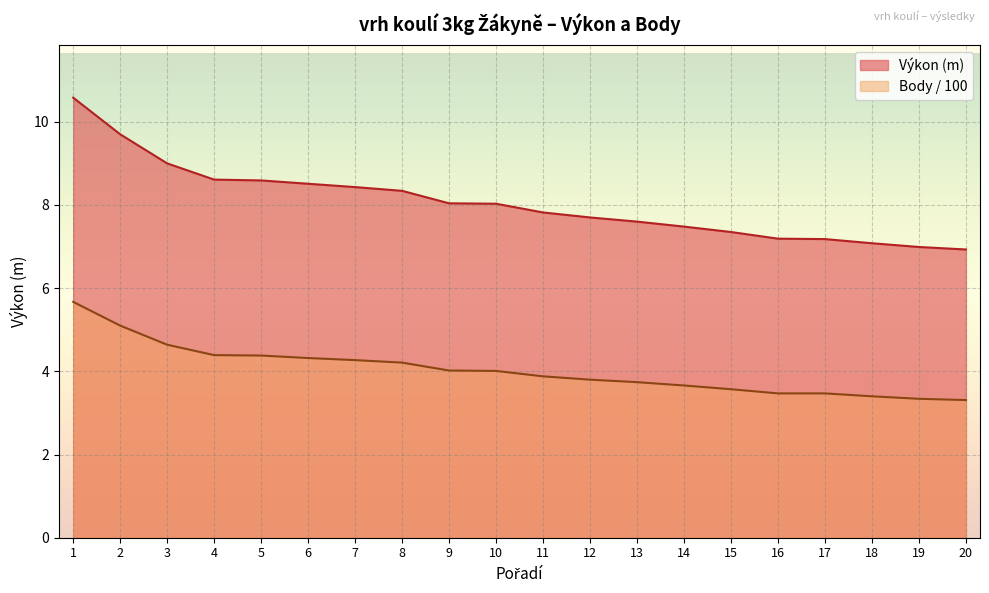

What is the value of the Výkon point at the 16th from the left?

7.2